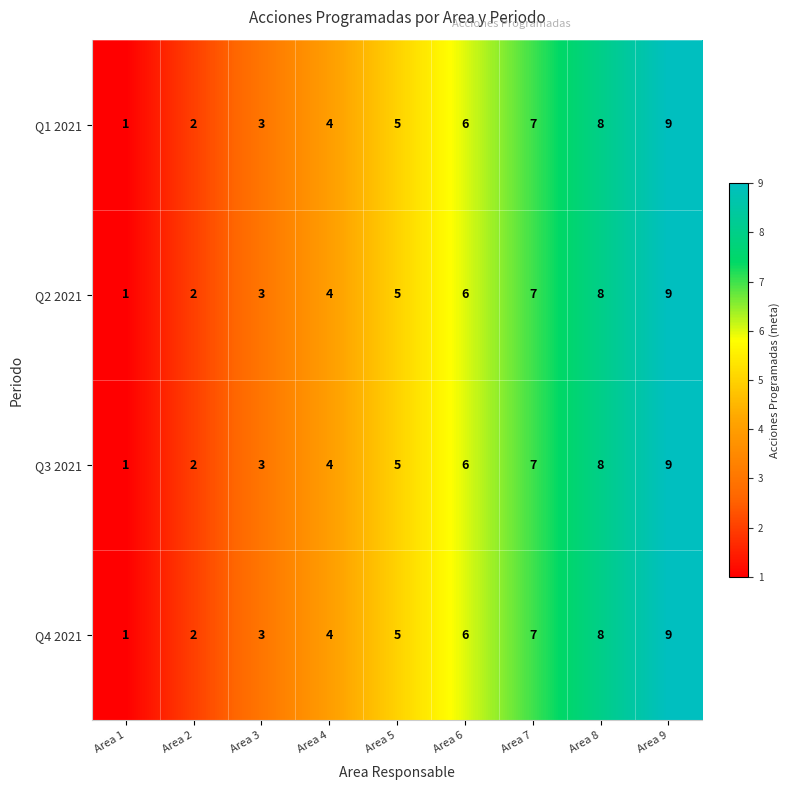

What is the sum of the Q3 2021 values at Area 1 and Area 7?

8